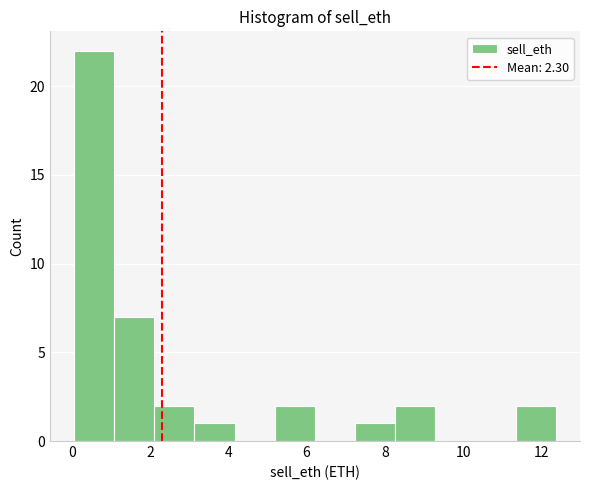

Reading left to right, transcribe this chart: for each bar, give the range it covers on the x-axis and its height. Neither the bar edges nor the heights are printed on the chart, so give them approximately, as read against the axes.

0.0 to 1.0: 22
1.0 to 2.2: 7
2.2 to 3.2: 2
3.2 to 4.2: 1
4.2 to 5.2: 0
5.2 to 6.2: 2
6.2 to 7.2: 0
7.2 to 8.2: 1
8.2 to 9.2: 2
9.2 to 10.4: 0
10.4 to 11.4: 0
11.4 to 12.4: 2